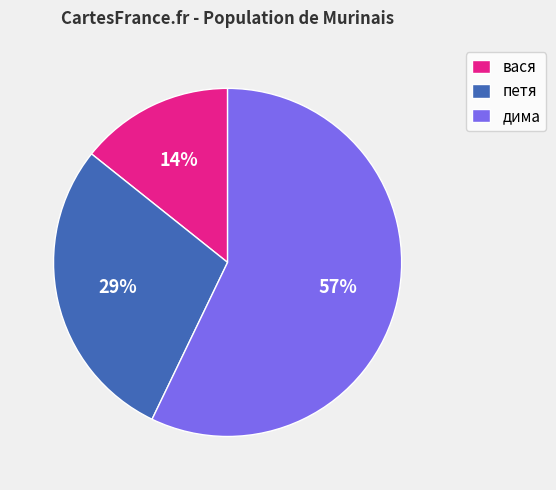

Is there a majority slice in this chart?

Yes